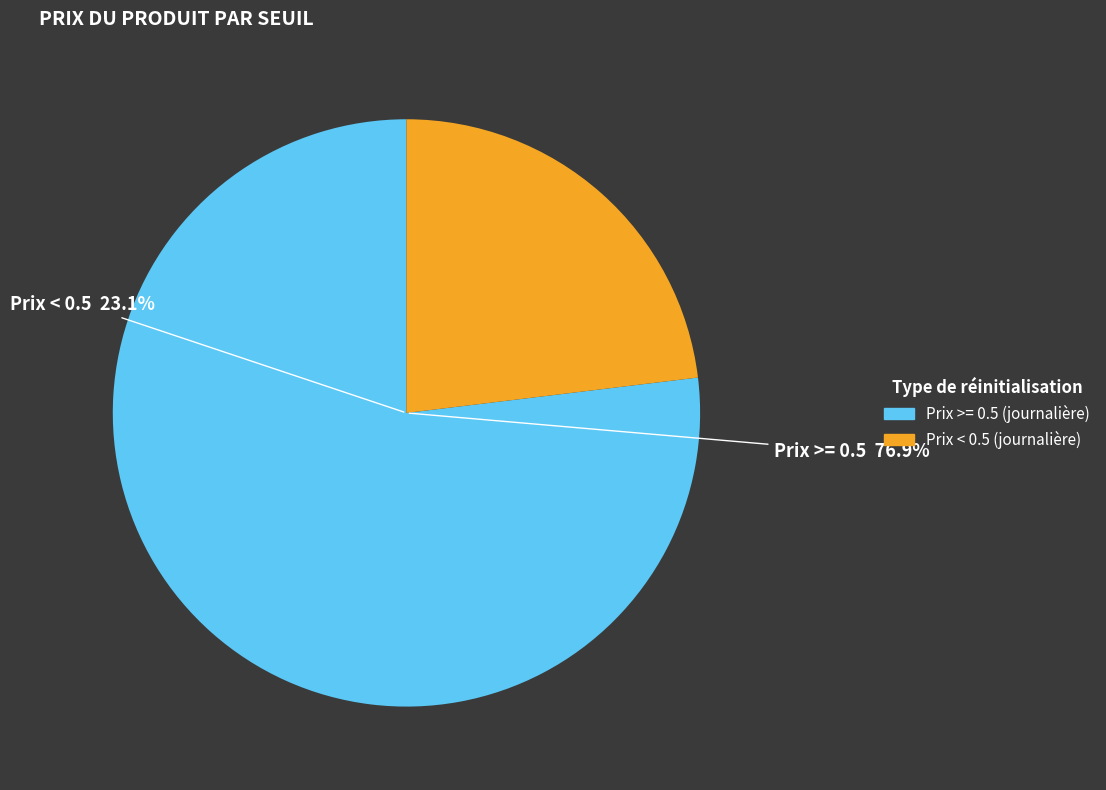

Is it true that 7 is 3% of the pie?

True